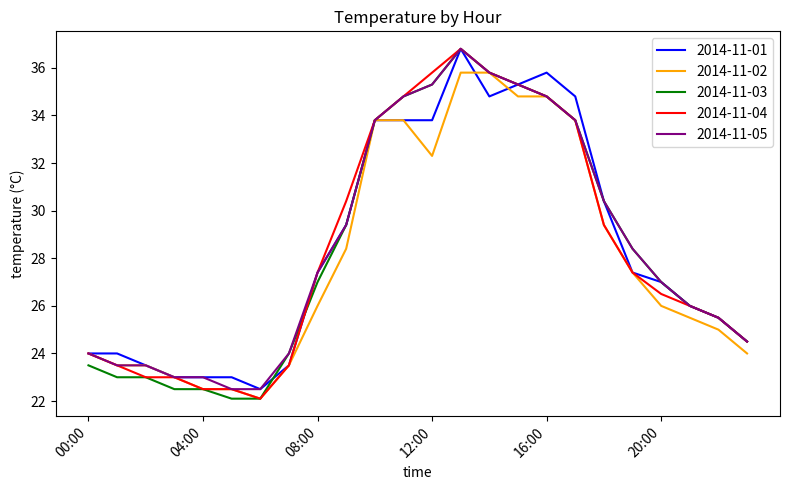

What is the minimum value for 2014-11-05?

22.5